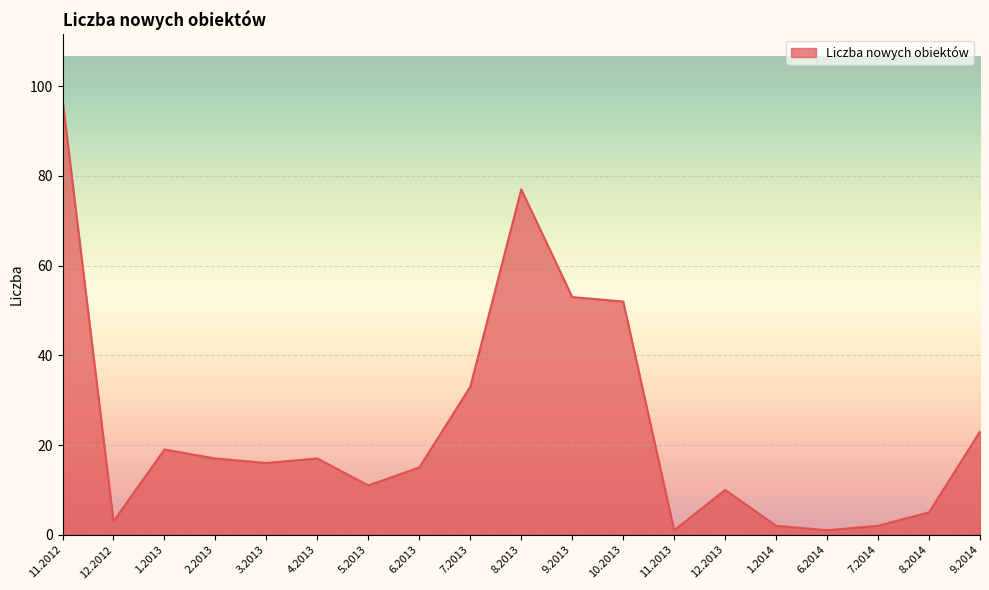

The value at 4.2013 is 17. True or false?

True